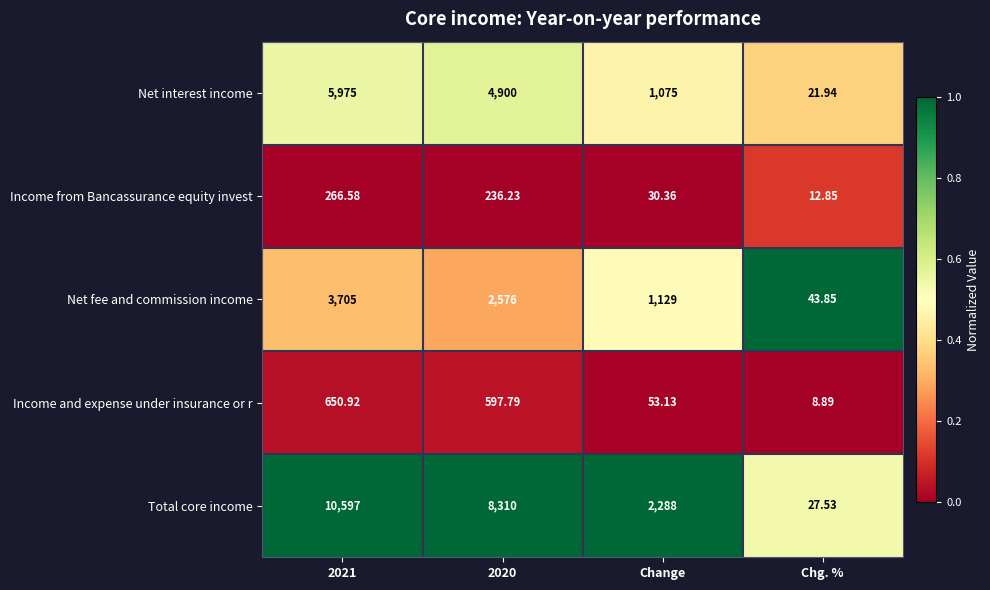

Rank the series by their maximum value, from lowest to highest.

Income from Bancassurance equity invest, Income and expense under insurance or r, Net fee and commission income, Net interest income, Total core income